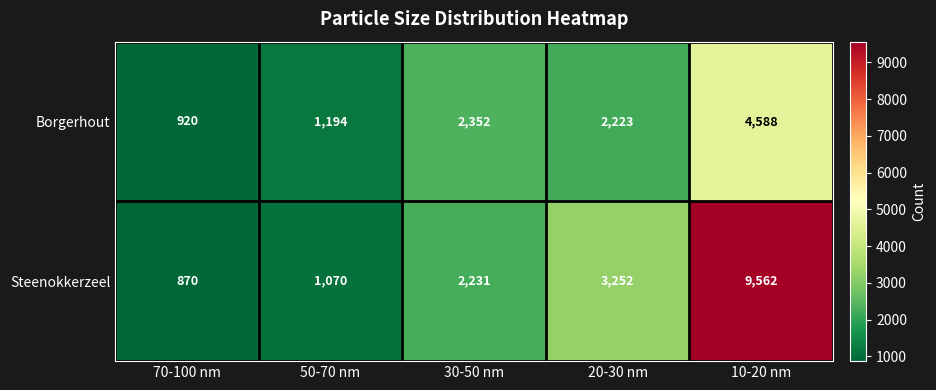

Count the number of categories in the chart.

5